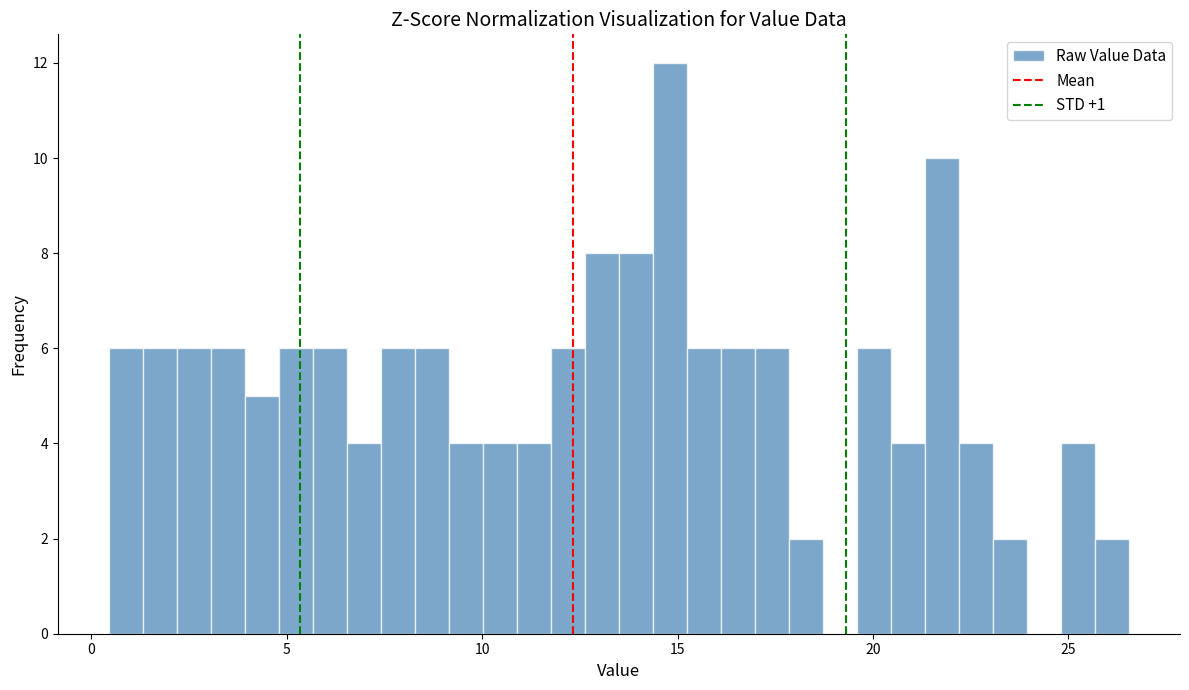

Read against the x-axis, roughly where is the centre of the tallest bar?

15.0